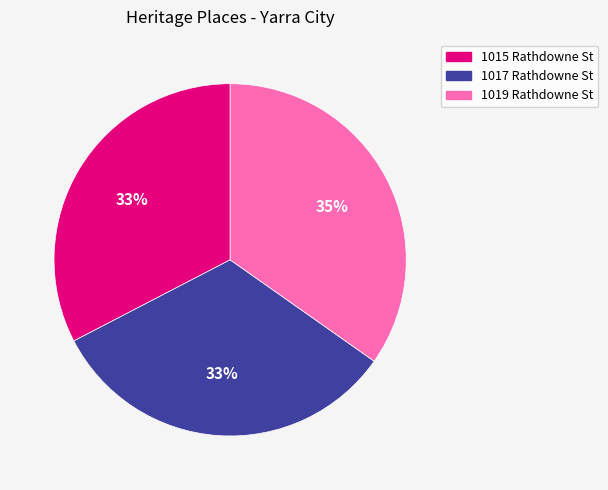

Is there a majority slice in this chart?

No